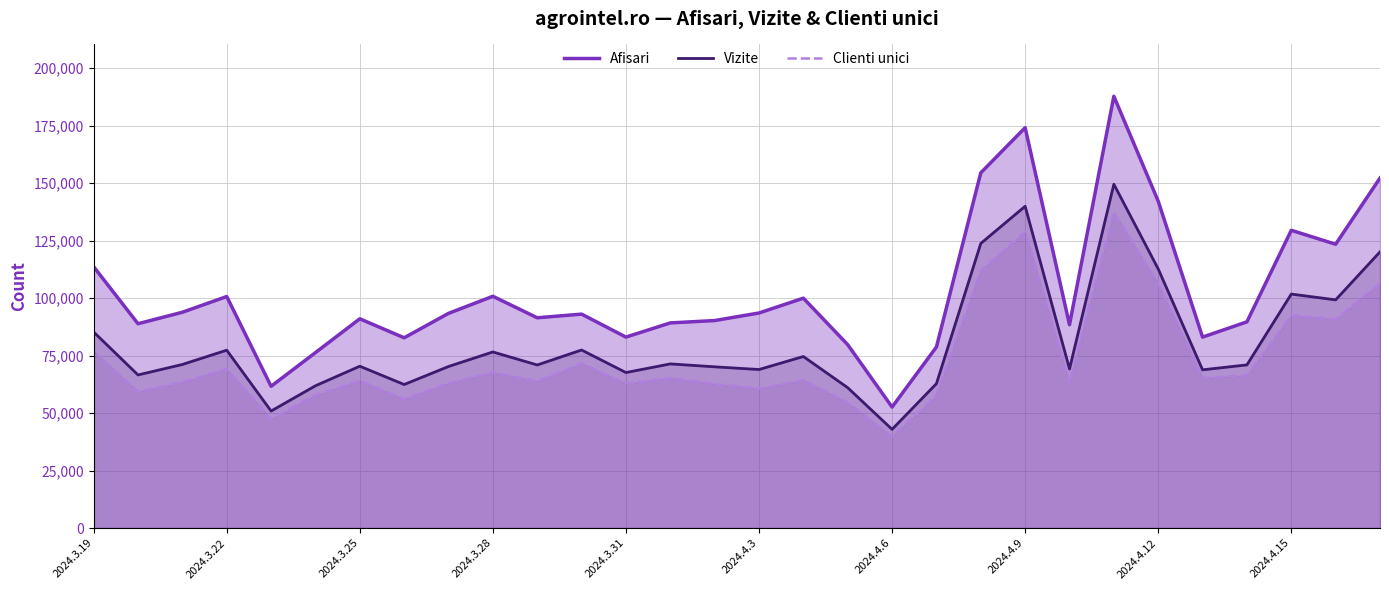

Which series has the widest spread of values?

Afisari